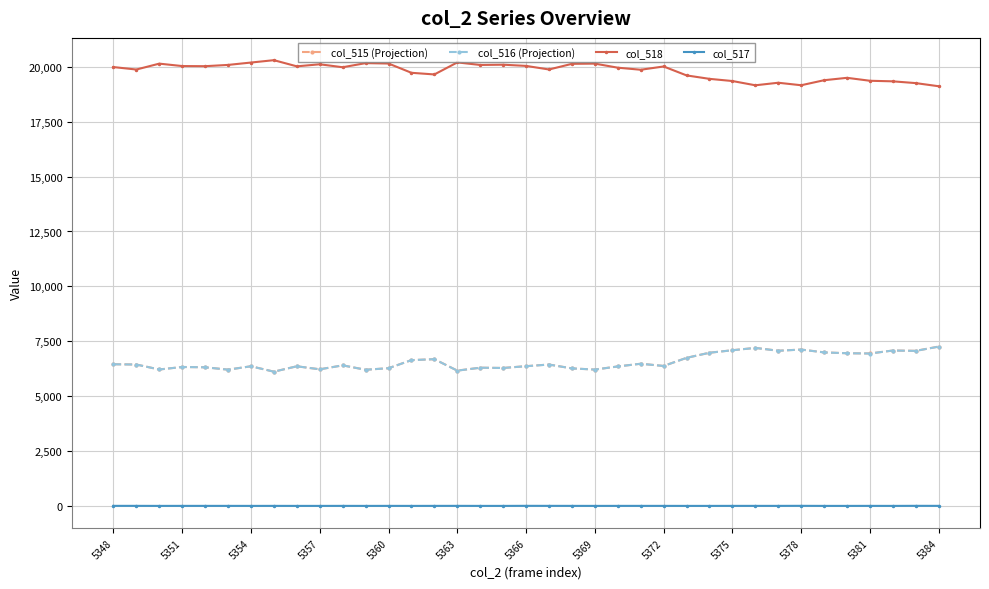

Does the chart display data point markers on the line(s)?

Yes